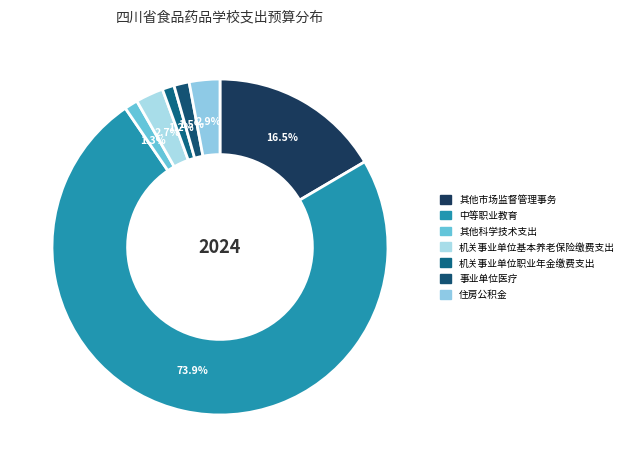

To the nearest percent, what portion does 住房公积金 represent?

3%